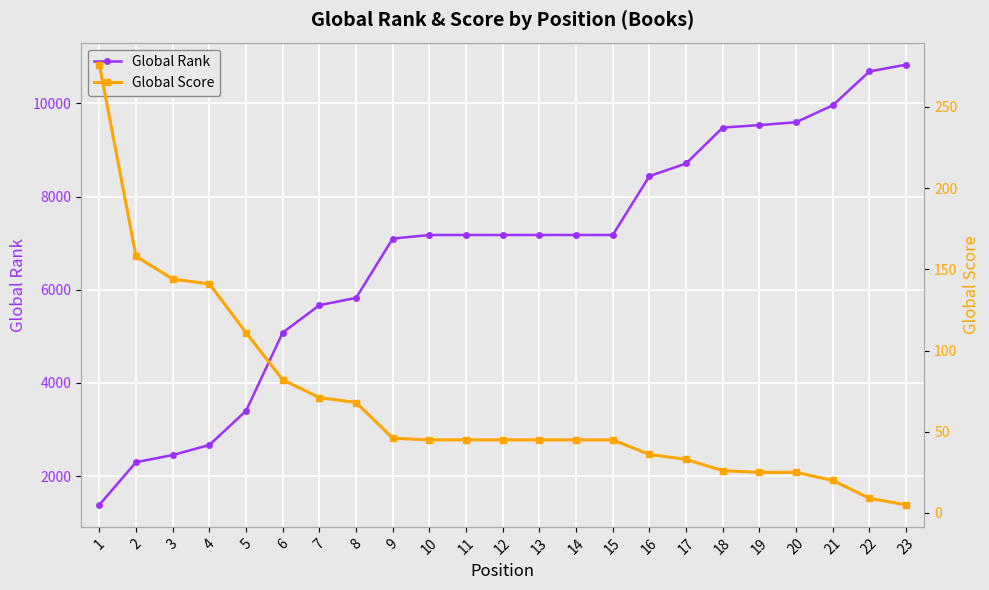

Which has a higher value, 18 or 19?

19